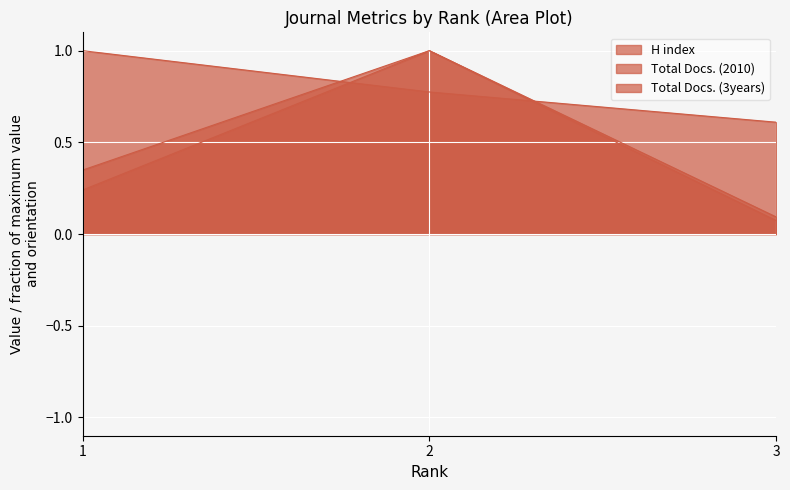

What is the spread (max minus min) of values at 3?

0.5